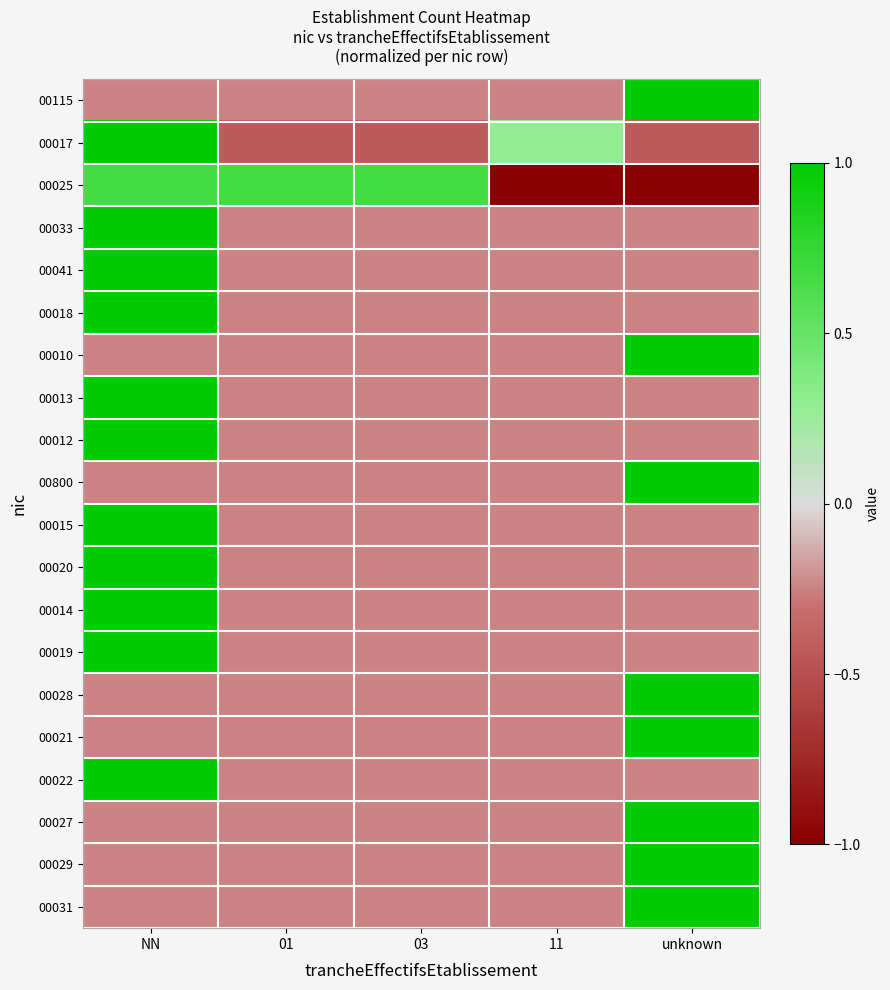

Between 01 and 03, which is larger?

01